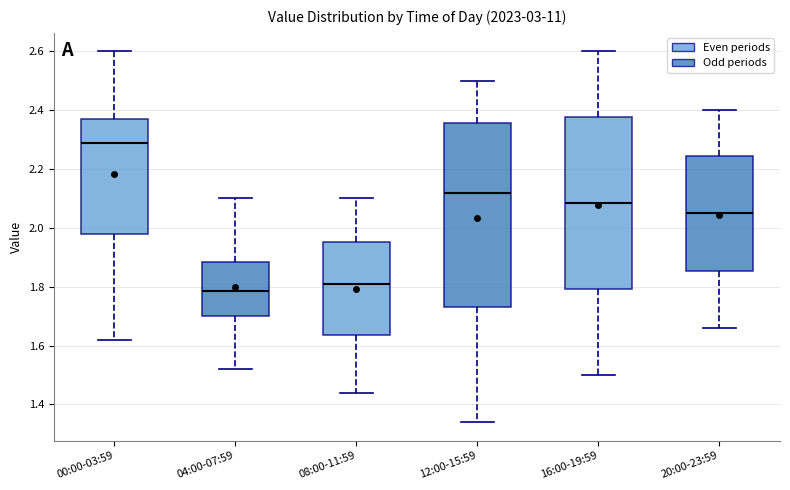

Which box is the tallest, from its lower edge to its upper edge?

12:00-15:59